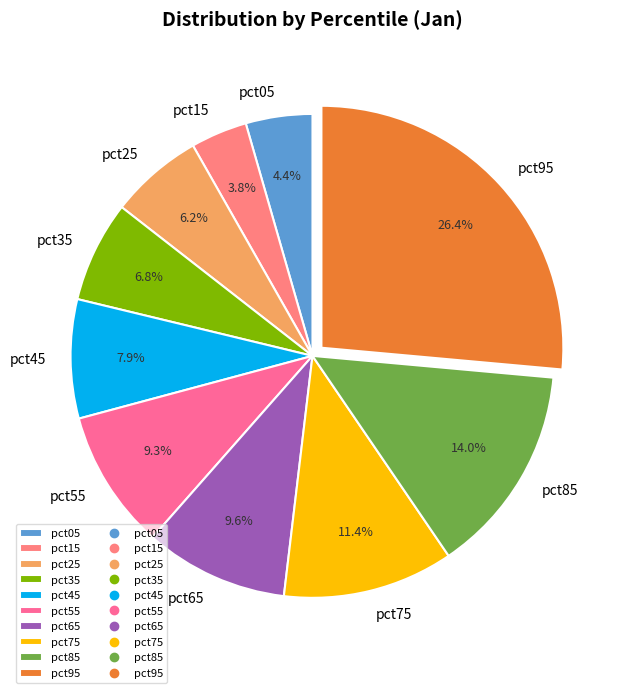

True or false: pct85 accounts for 2% of the total.

False